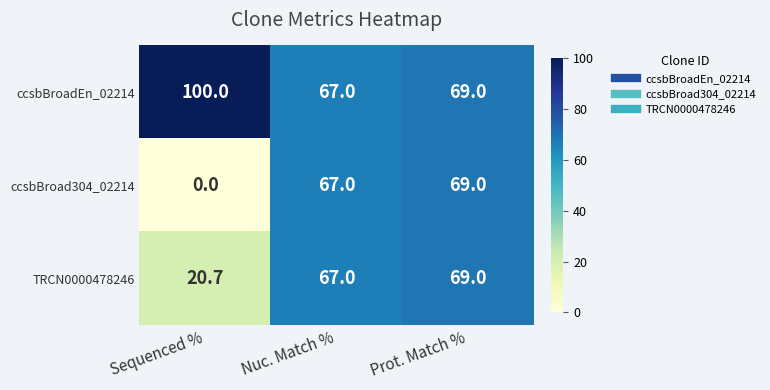

Reading left to right, what are all the values shown in this chart?

ccsbBroadEn_02214: Sequenced %=100.0	Nuc. Match %=67.0	Prot. Match %=69.0
ccsbBroad304_02214: Sequenced %=0.0	Nuc. Match %=67.0	Prot. Match %=69.0
TRCN0000478246: Sequenced %=20.7	Nuc. Match %=67.0	Prot. Match %=69.0